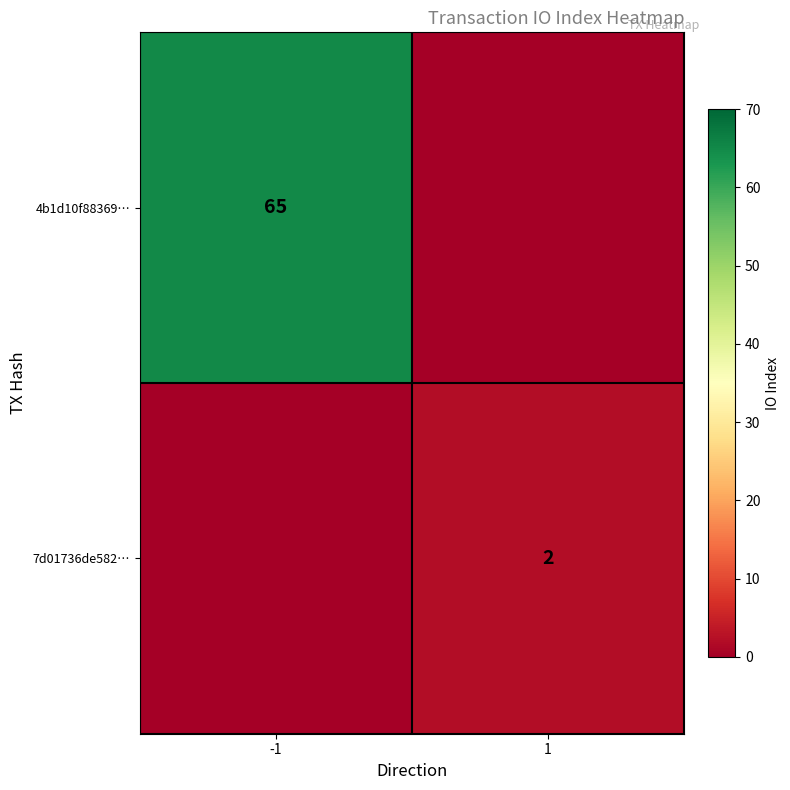

Is it true that 4b1d10f88369… equals 65 at -1?

True